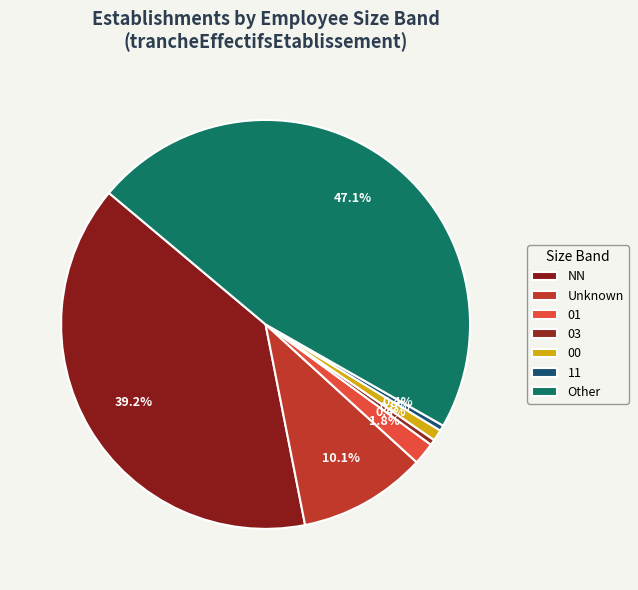

What is the smallest slice in the pie chart?

03